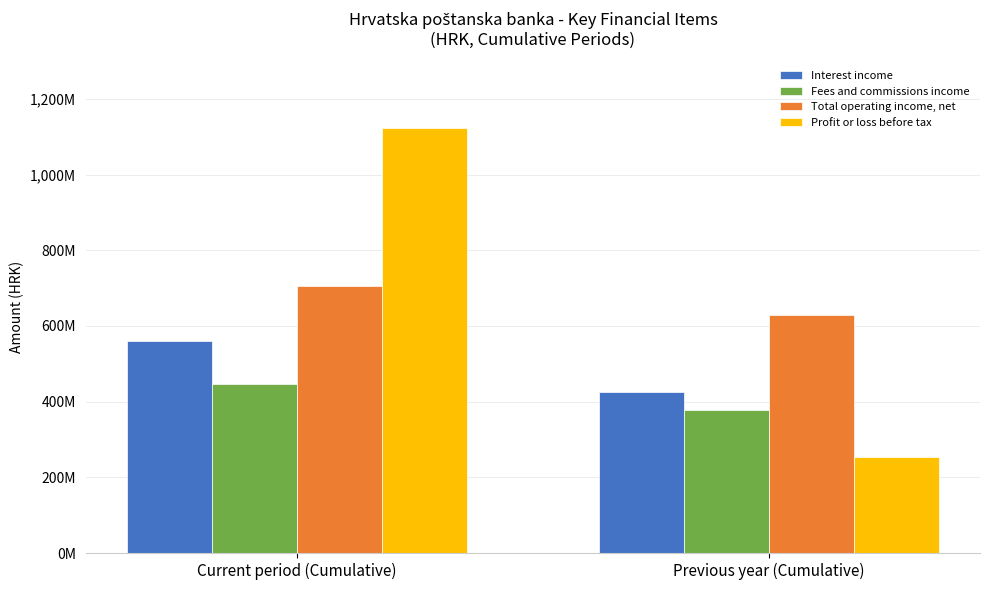

List the labels in order of Profit or loss before tax value, largest first.

Current period (Cumulative), Previous year (Cumulative)